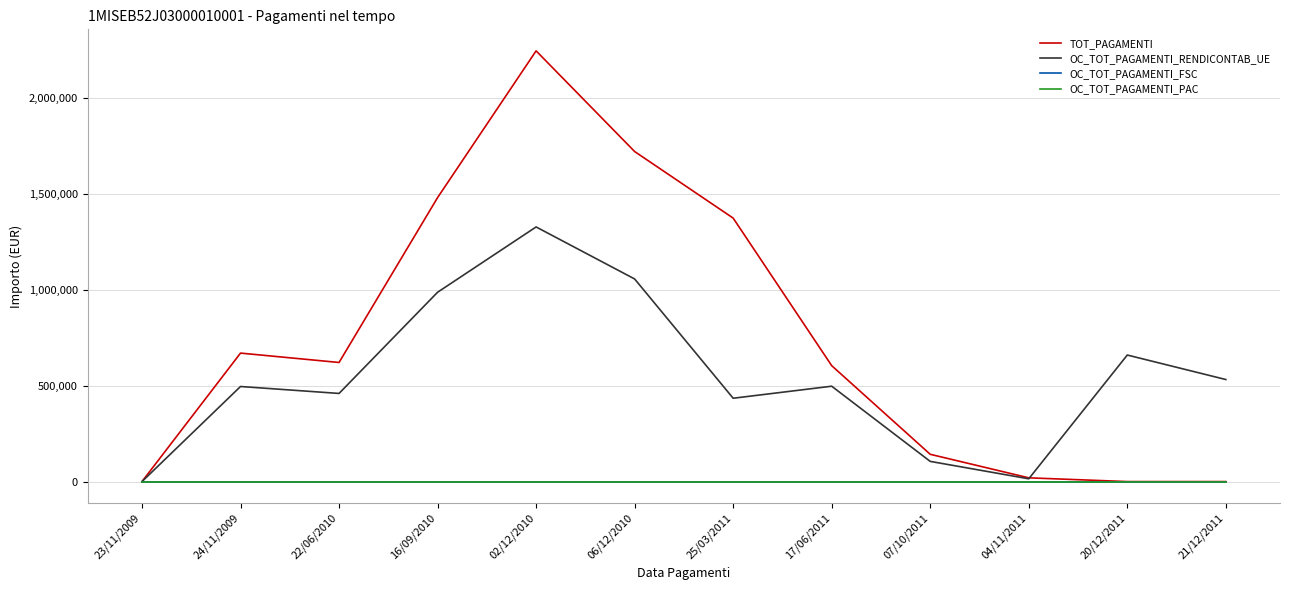

True or false: OC_TOT_PAGAMENTI_FSC has a value of 0.0 at 04/11/2011.

True